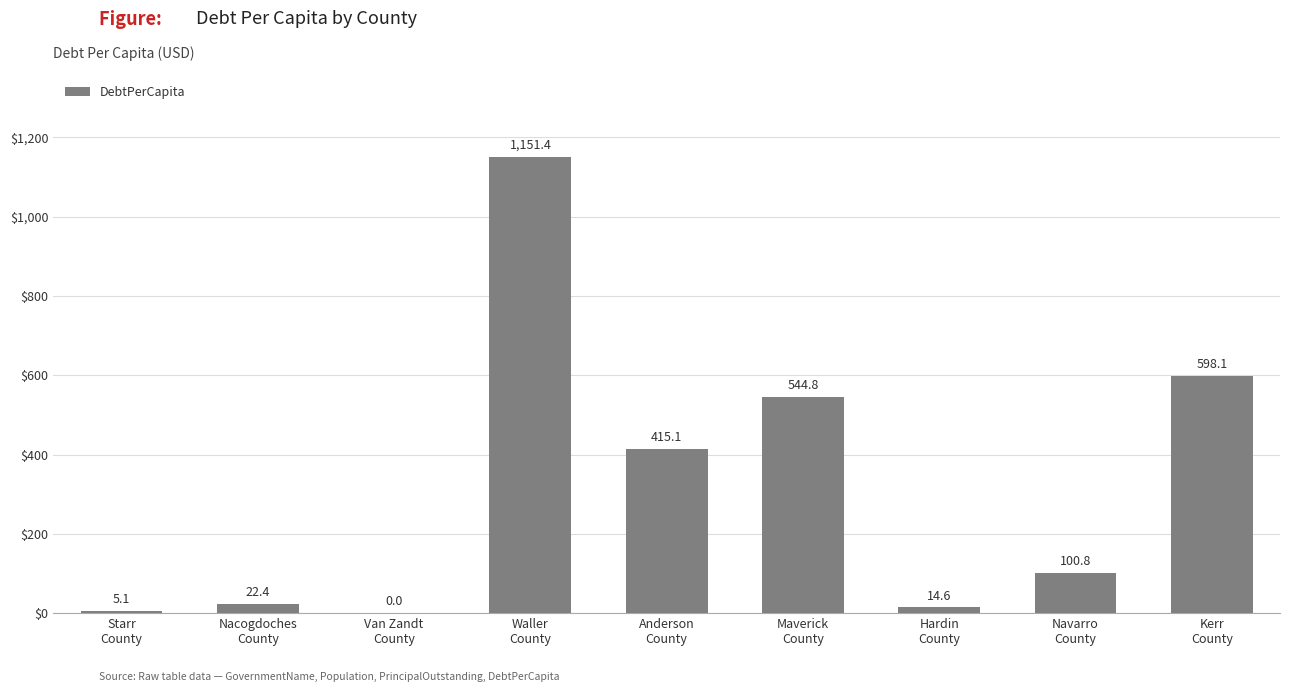

Reading left to right, list all the values displayed in this chart.

5.1	22.4	0.0	1151.4	415.1	544.8	14.6	100.8	598.1